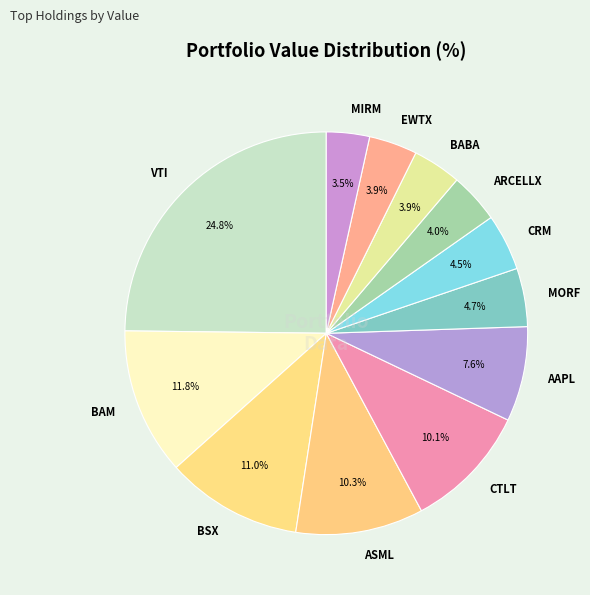

To the nearest percent, what is the difference between the largest and smallest slice percentages?

21%